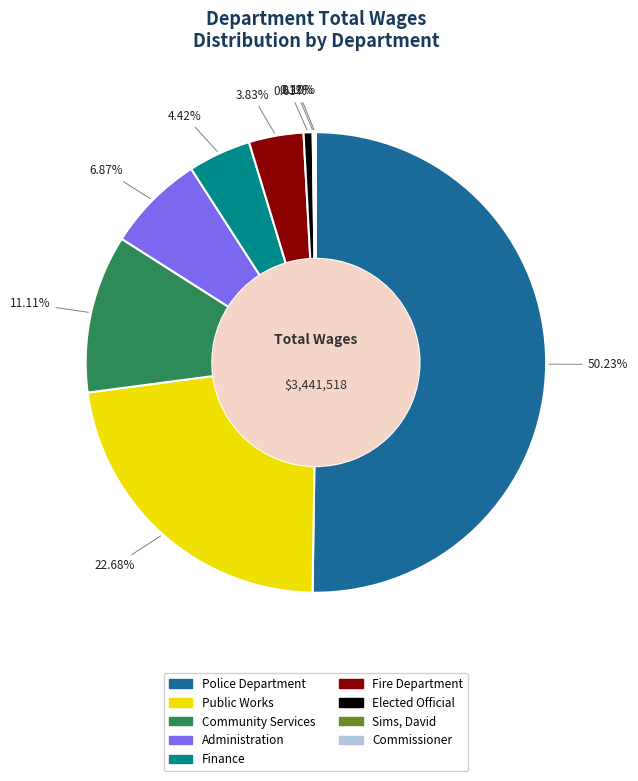

Is it true that Public Works is 37% of the pie?

False